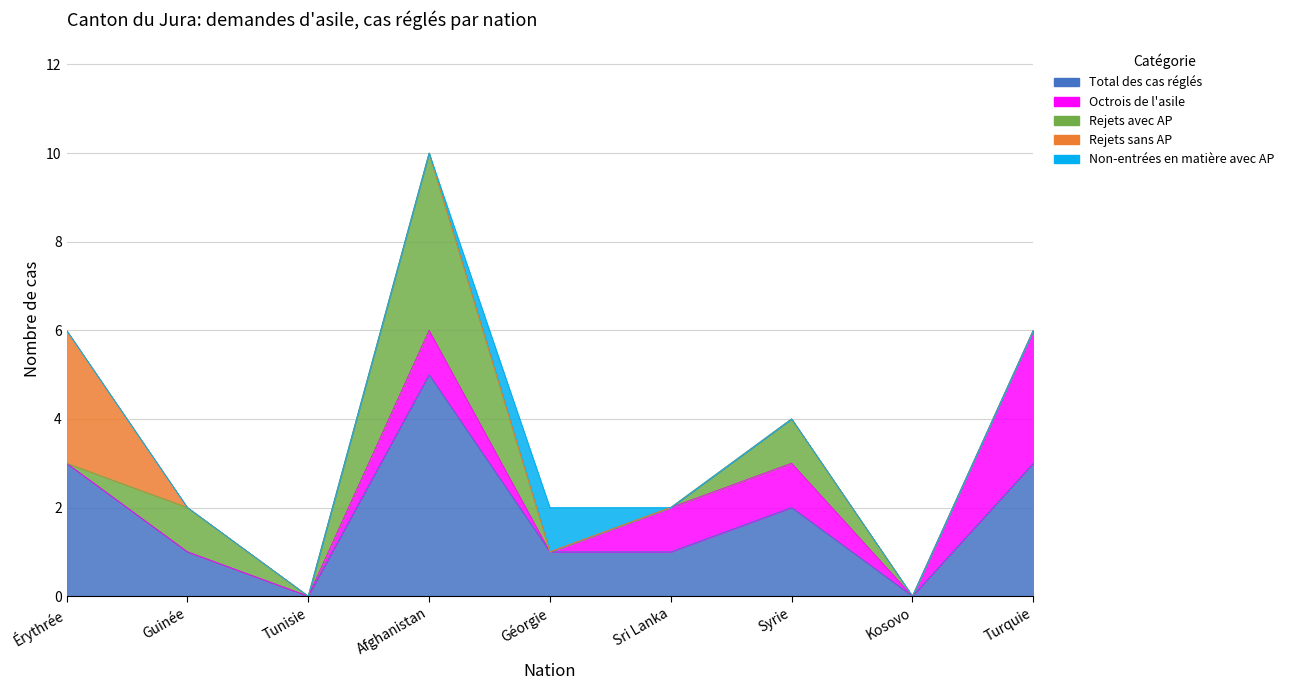

Reading left to right, list all the values displayed in this chart.

Total des cas réglés: Érythrée=3	Guinée=1	Tunisie=0	Afghanistan=5	Géorgie=1	Sri Lanka=1	Syrie=2	Kosovo=0	Turquie=3
Octrois de l'asile: Érythrée=0	Guinée=0	Tunisie=0	Afghanistan=1	Géorgie=0	Sri Lanka=1	Syrie=1	Kosovo=0	Turquie=3
Rejets avec AP: Érythrée=0	Guinée=1	Tunisie=0	Afghanistan=4	Géorgie=0	Sri Lanka=0	Syrie=1	Kosovo=0	Turquie=0
Rejets sans AP: Érythrée=3	Guinée=0	Tunisie=0	Afghanistan=0	Géorgie=0	Sri Lanka=0	Syrie=0	Kosovo=0	Turquie=0
Non-entrées en matière avec AP: Érythrée=0	Guinée=0	Tunisie=0	Afghanistan=0	Géorgie=1	Sri Lanka=0	Syrie=0	Kosovo=0	Turquie=0